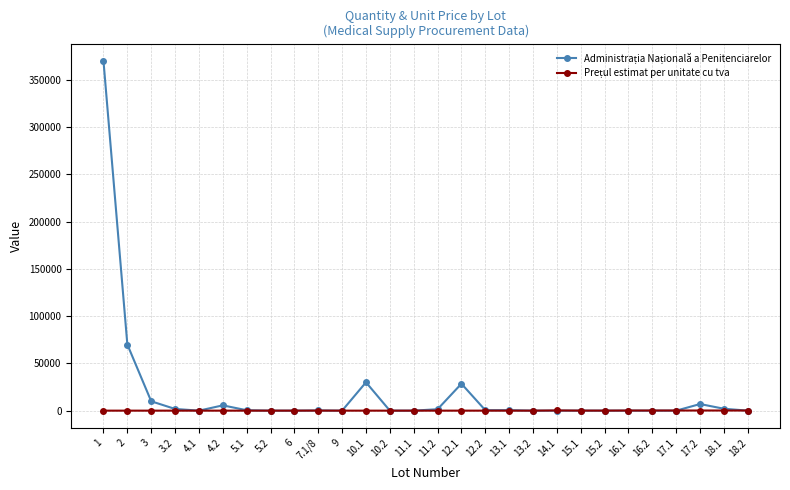

Reading left to right, transcribe all the data shown in this chart.

Administrația Națională a Penitenciarelor: 370000.0	70000.0	9900.0	1800.0	0.0	5600.0	440.0	0.0	0.0	180.0	0.0	30000.0	0.0	0.0	1500.0	28500.0	500.0	500.0	0.0	0.0	0.0	0.0	0.0	0.0	0.0	7000.0	2000.0	0.0
Prețul estimat per unitate cu tva: 0.1	0.3	0.4	0.4	0.5	0.6	1.4	1.7	8.4	56.2	1.2	1.1	1.2	1.2	1.2	2.4	2.7	6.0	6.0	200.0	56.2	43.2	132.0	132.0	144.0	144.0	144.0	144.0